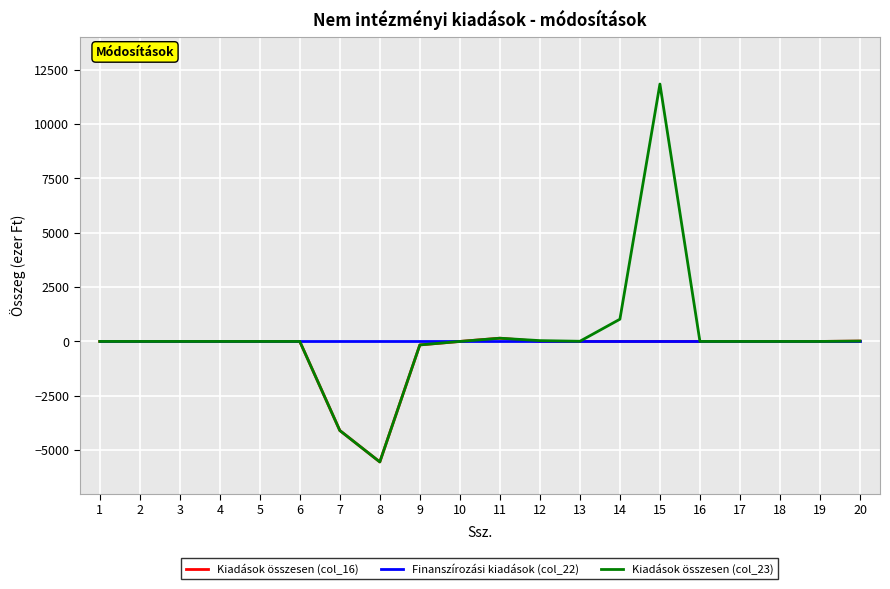

Which series has the largest range (max minus min)?

Kiadások összesen (col_23)